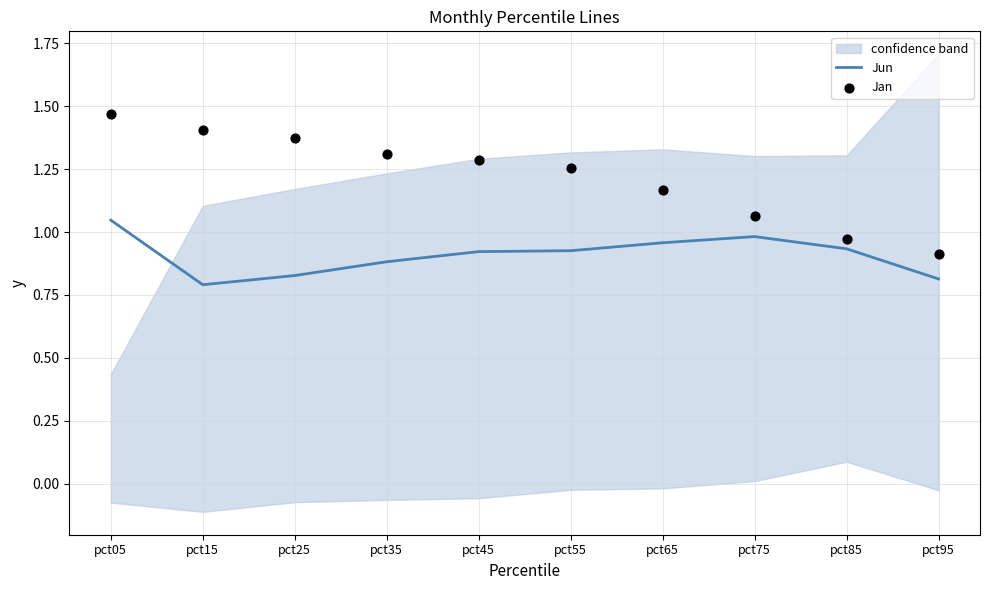

Is the value of Jun at pct15 greater than the value of Jan at pct75?

No